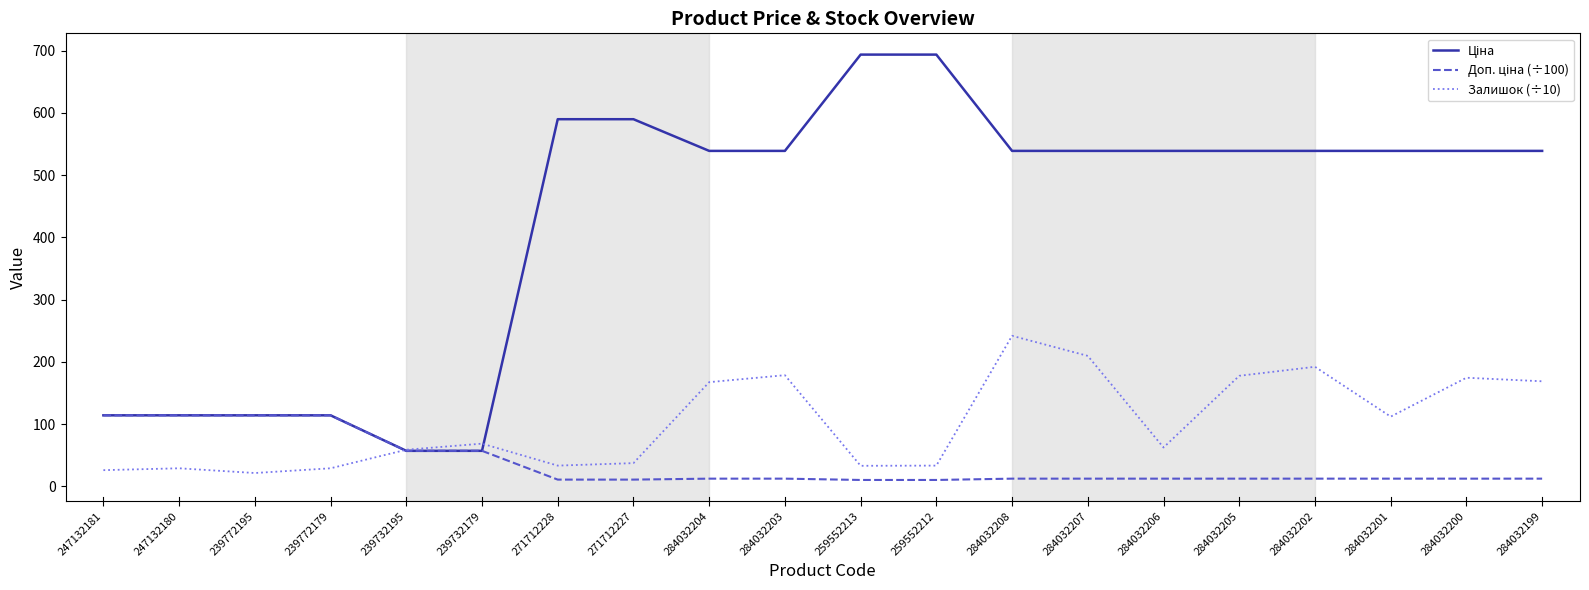

Is the value of Залишок (÷10) at 284032202 greater than the value of Ціна at 284032206?

No